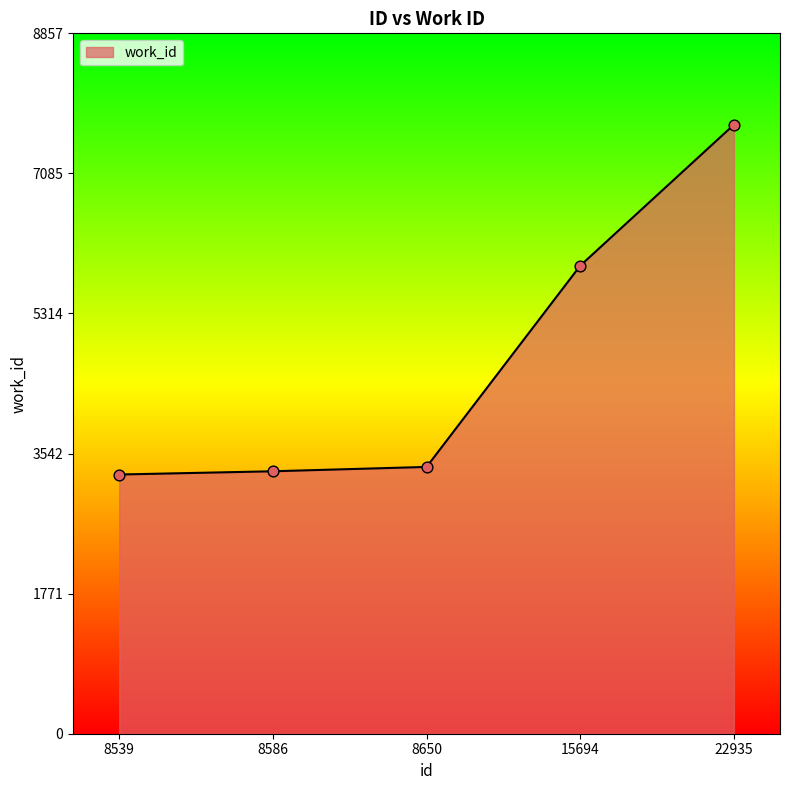

What is the change in value from 8650 to 22935?

+4328